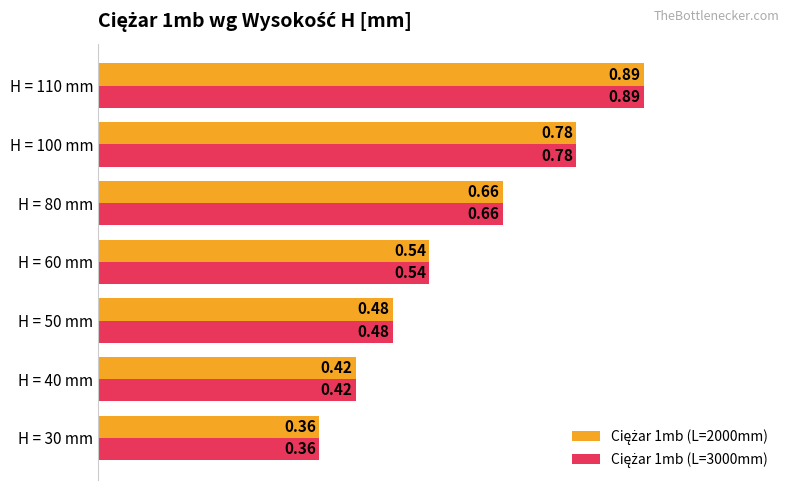

At how many categories does at least one series exceed 0?

7